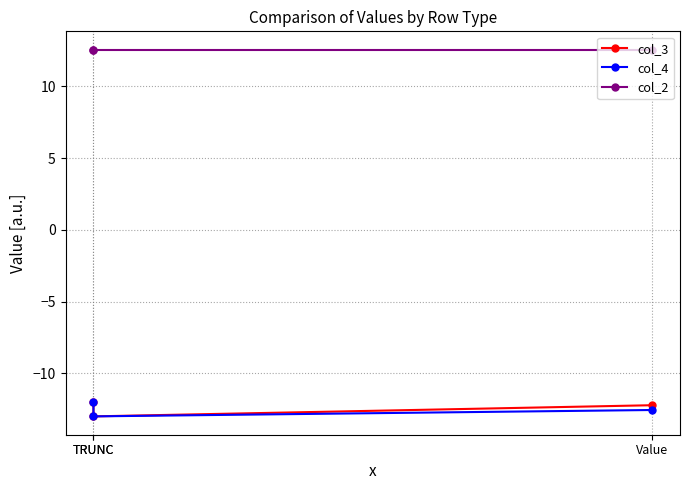

Which series has the largest total across all categories?

col_2